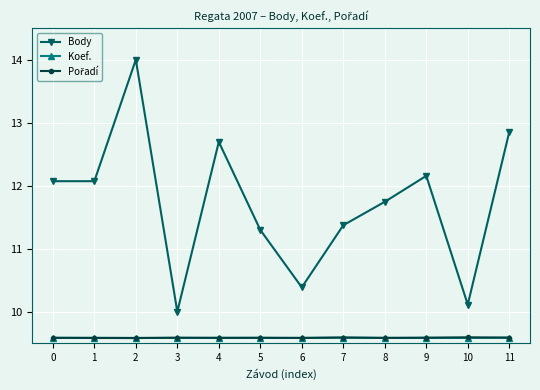

In Body, how many points are higher than both neighbors (excluding endpoints)?

3